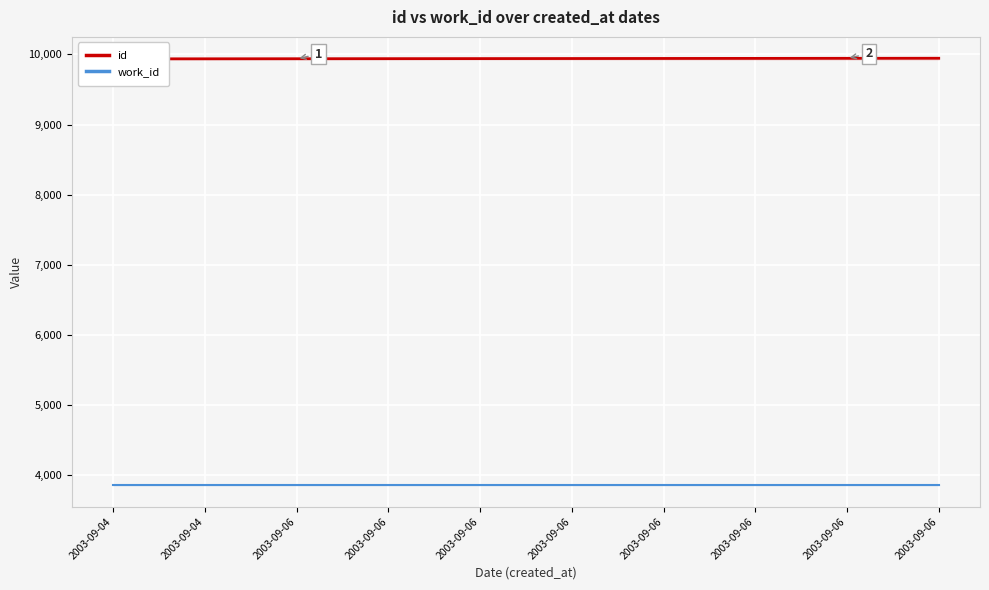

Rank the categories by id value from lowest to highest.

2003-09-04, 2003-09-04, 2003-09-06, 2003-09-06, 2003-09-06, 2003-09-06, 2003-09-06, 2003-09-06, 2003-09-06, 2003-09-06